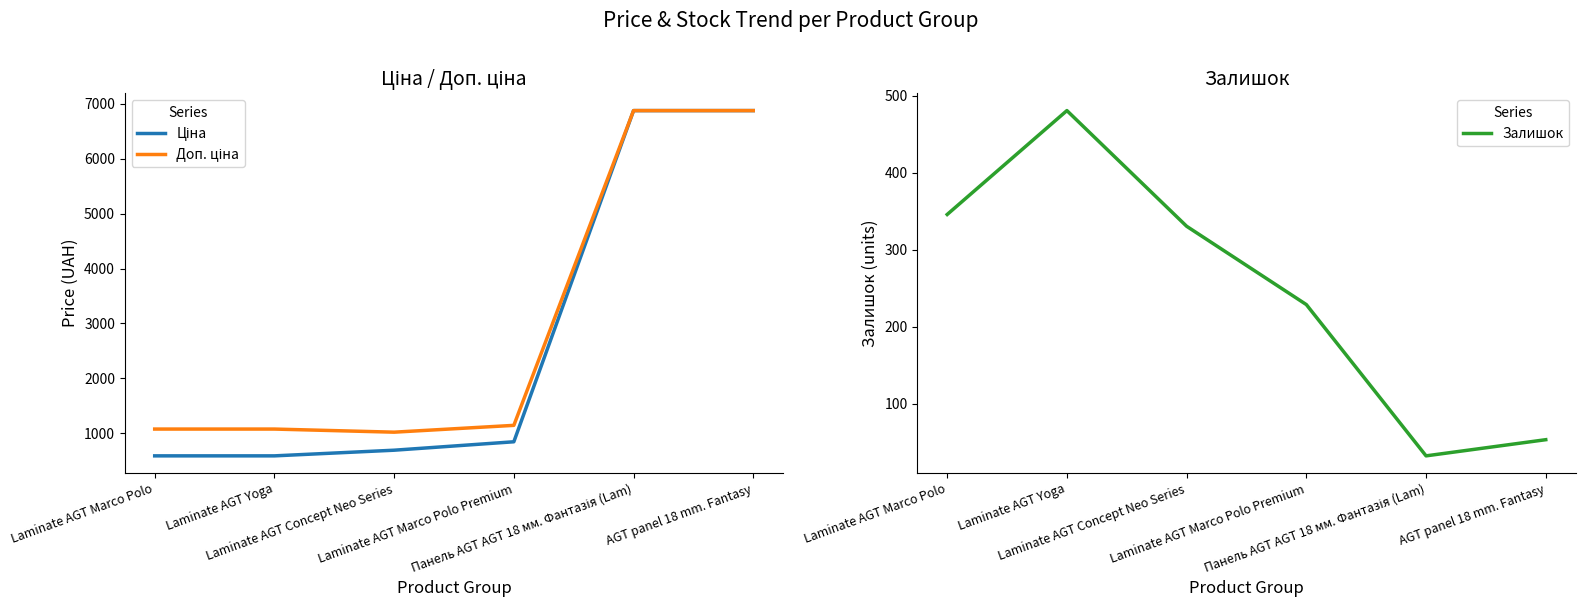

True or false: Доп. ціна and Залишок intersect in this chart.

False